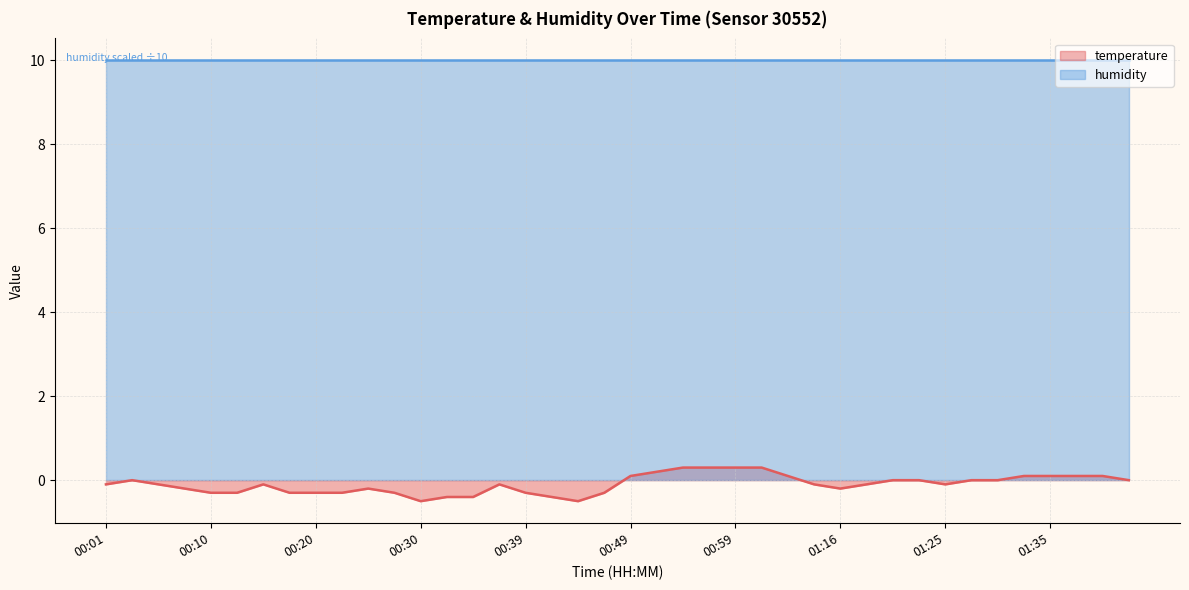

At which category does the data reach its first local peak?

00:03